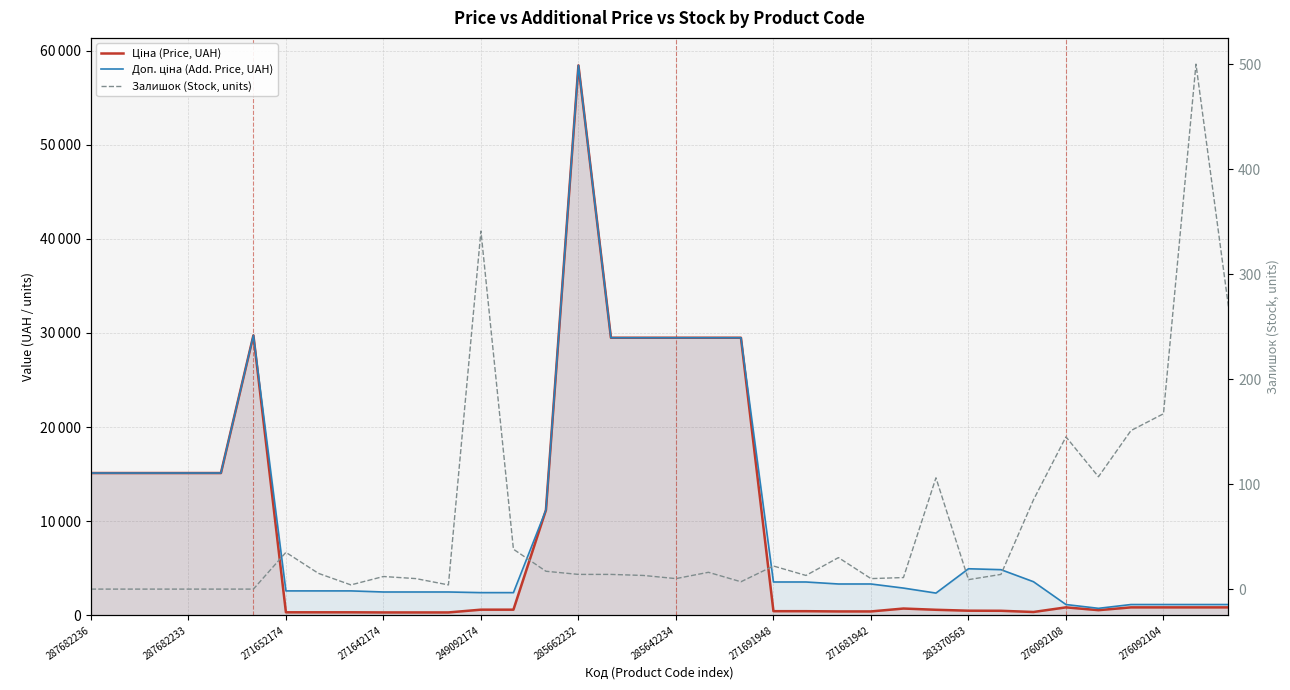

What is the highest value of the Ціна (Price, UAH) series?

58426.5